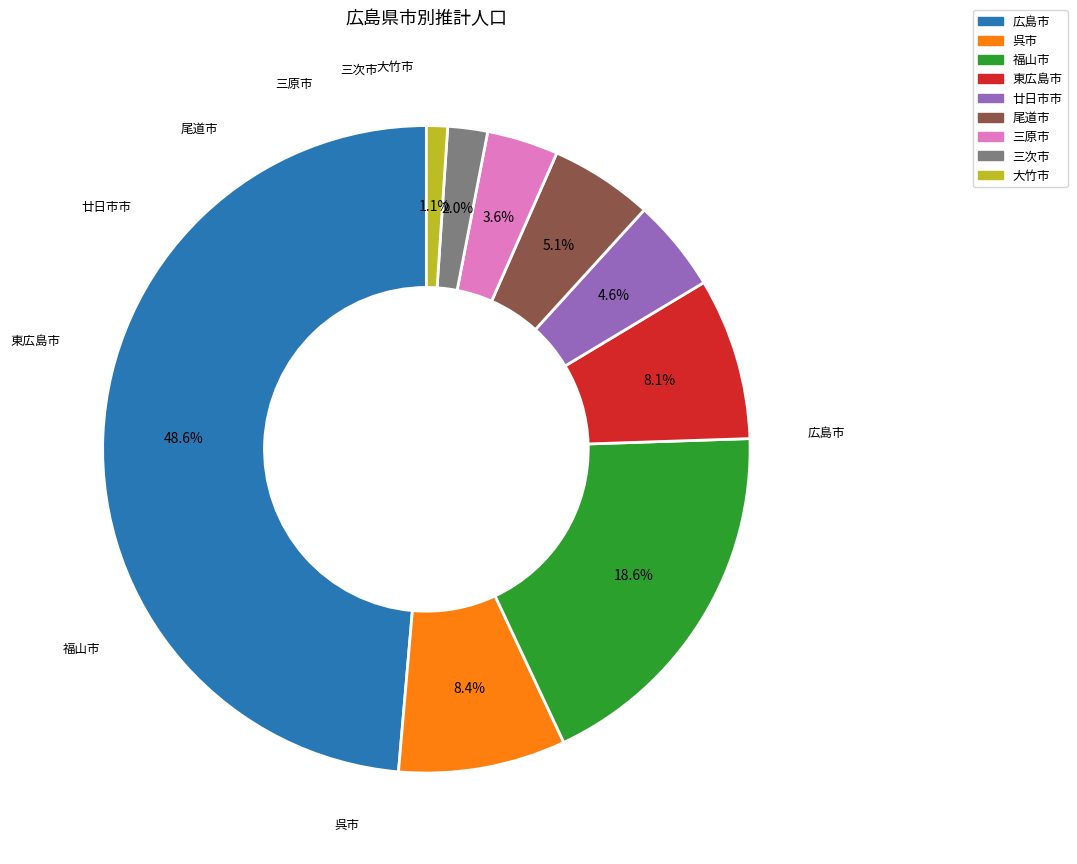

Between 尾道市 and 福山市, which is larger?

福山市